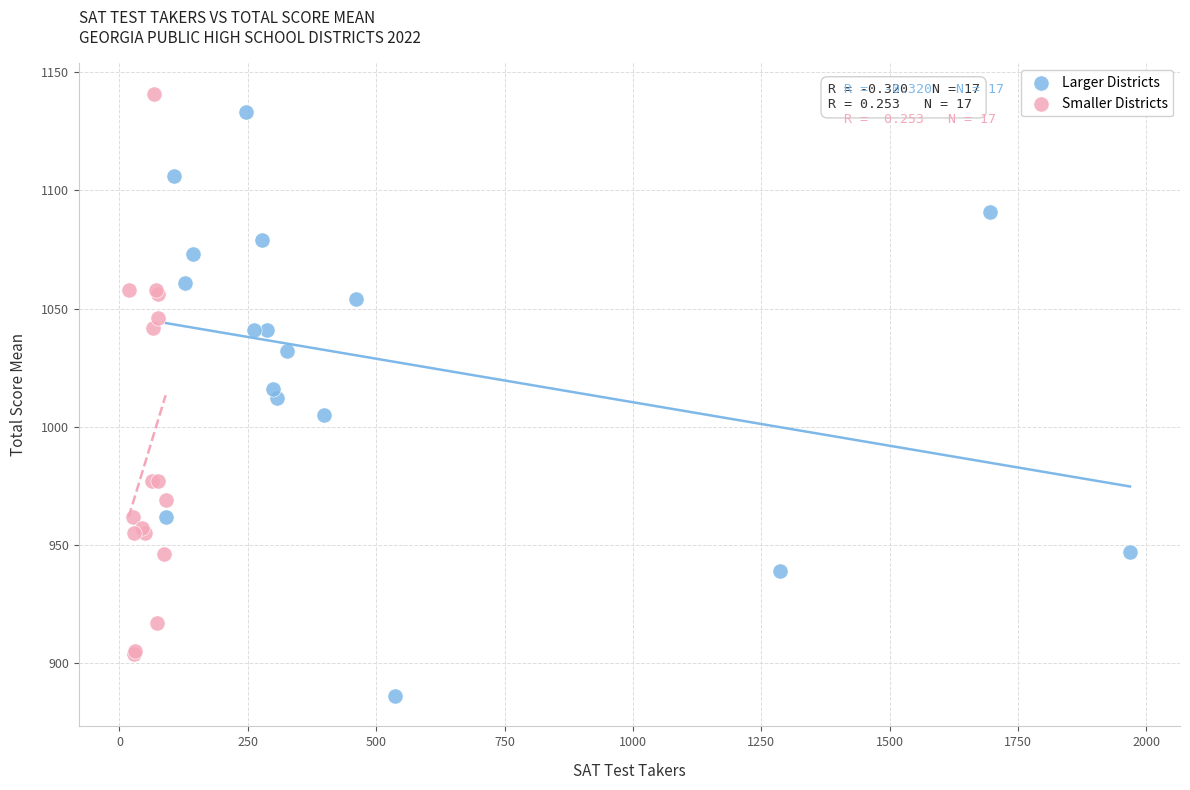

Which series reaches the maximum Y coordinate?

Smaller Districts